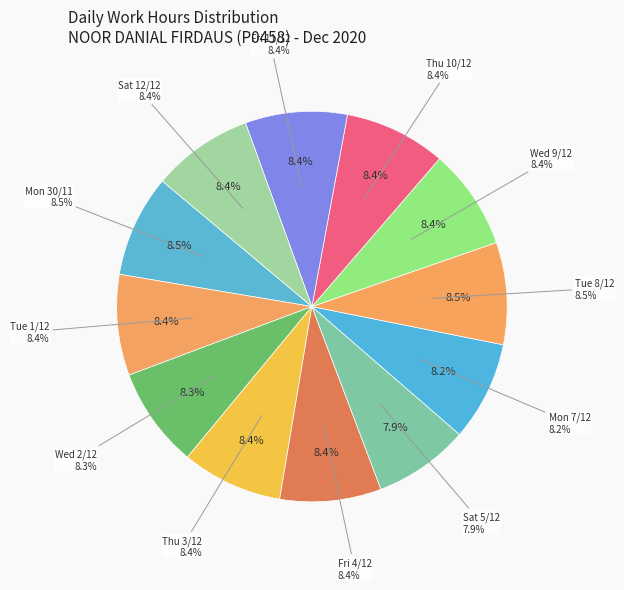

To the nearest percent, what is the combined percentage of Tue 1/12 and Wed 9/12?

17%